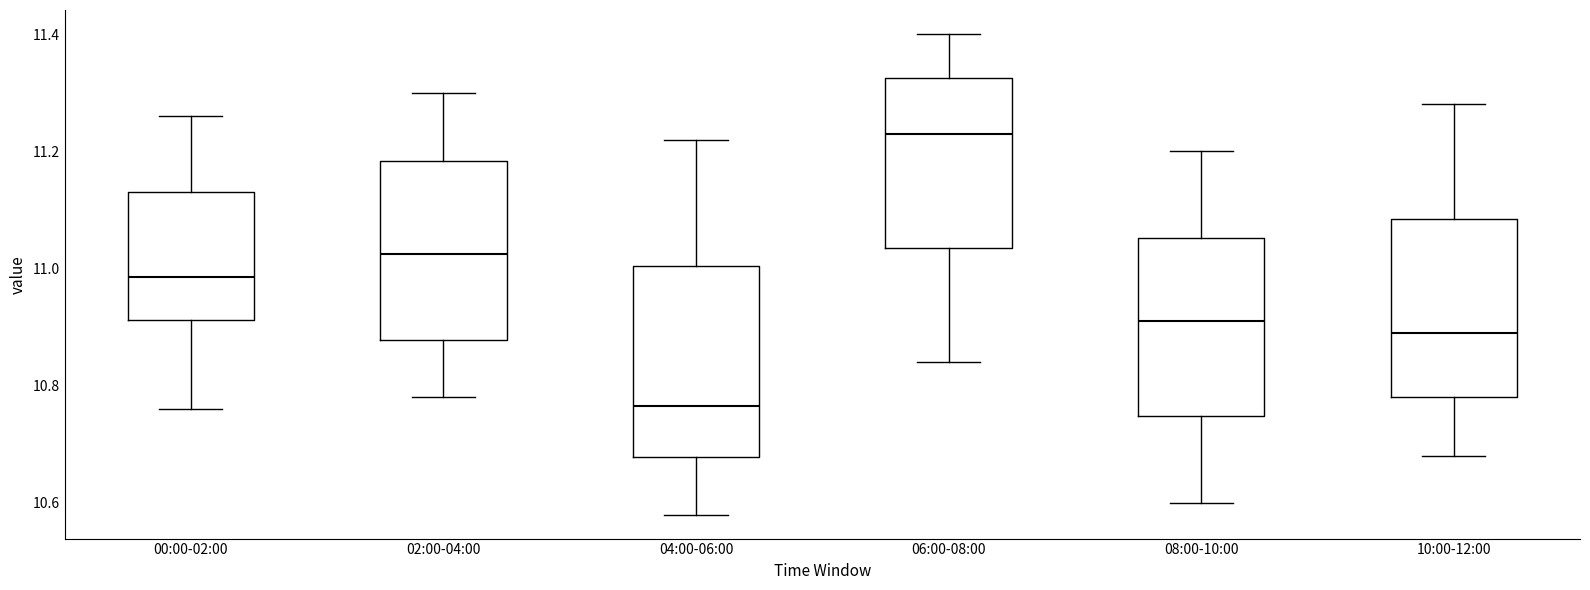

Reading left to right, read every box against the y-axis: the position of its median line, the range the box covers, and the ends of its whiskers. The values are not printed on the chart, so give them approximately, as read against the axis.

00:00-02:00: median 10.98, box 10.92 to 11.14, whiskers 10.76 to 11.26
02:00-04:00: median 11.02, box 10.88 to 11.18, whiskers 10.78 to 11.30
04:00-06:00: median 10.76, box 10.68 to 11.00, whiskers 10.58 to 11.22
06:00-08:00: median 11.24, box 11.04 to 11.32, whiskers 10.84 to 11.40
08:00-10:00: median 10.92, box 10.74 to 11.06, whiskers 10.60 to 11.20
10:00-12:00: median 10.90, box 10.78 to 11.08, whiskers 10.68 to 11.28